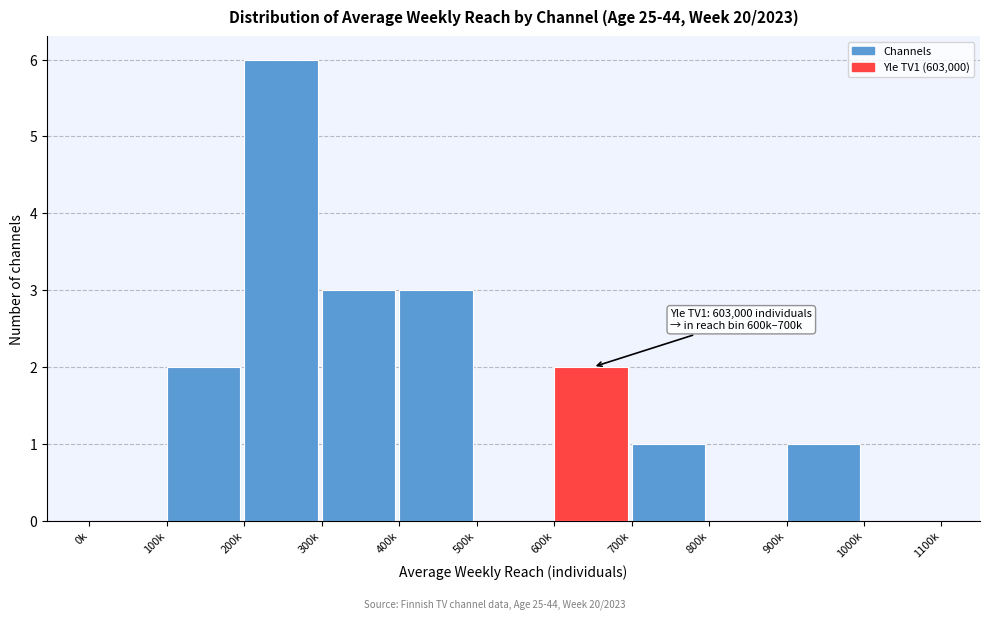

Reading left to right, what are all the values shown in this chart?

0k=0	100k=2	200k=6	300k=3	400k=3	500k=0	600k=2	700k=1	800k=0	900k=1	1000k=0